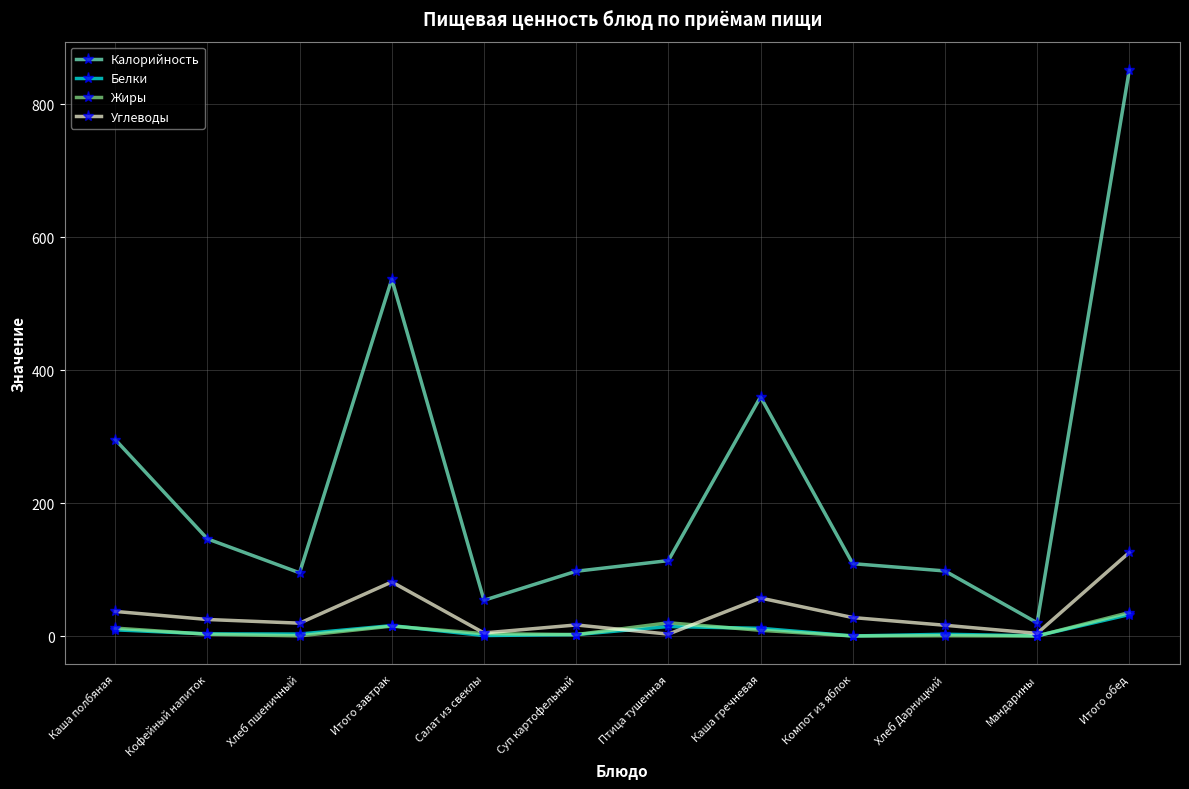

Which category has the highest value in the Калорийность series?

Итого обед